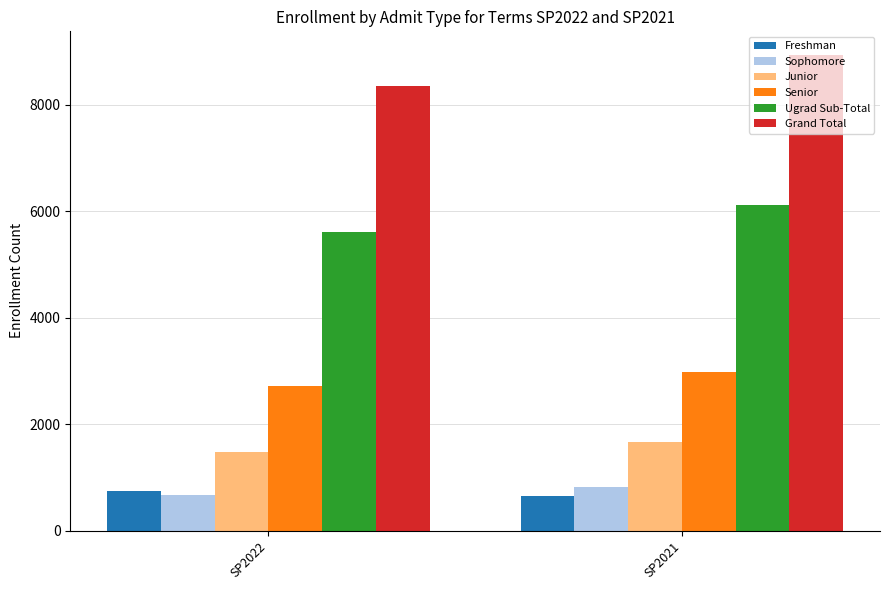

Which series has the widest spread of values?

Grand Total